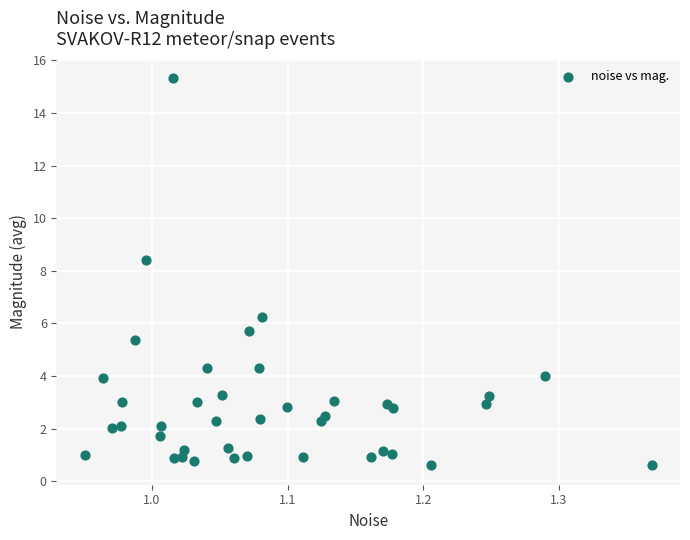

What is the range of X values (max minus min)?

0.4